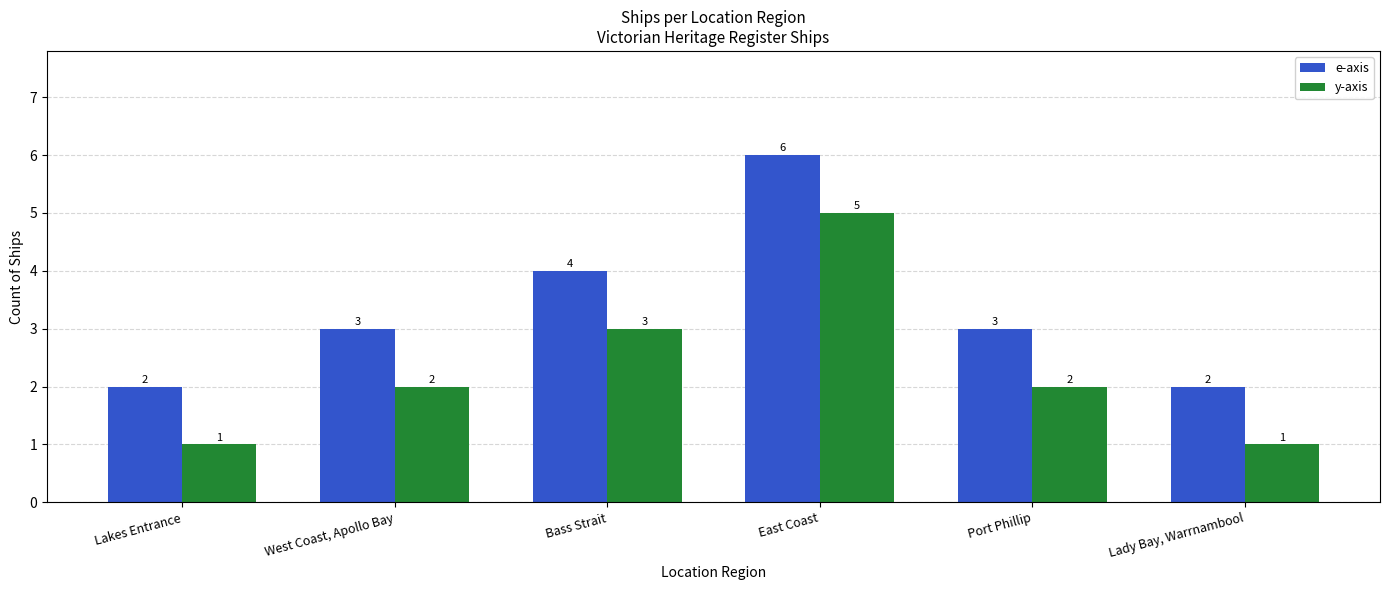

What is the label of the 5th bar from the right?

West Coast, Apollo Bay